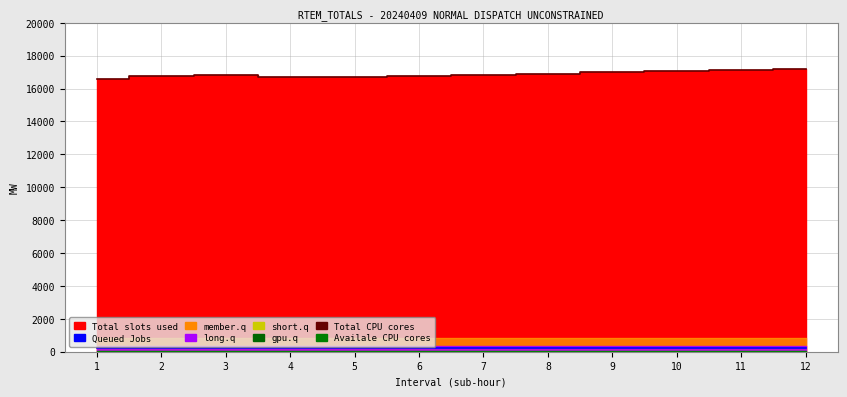

Which category has the lowest value in the Total CPU cores series?

1